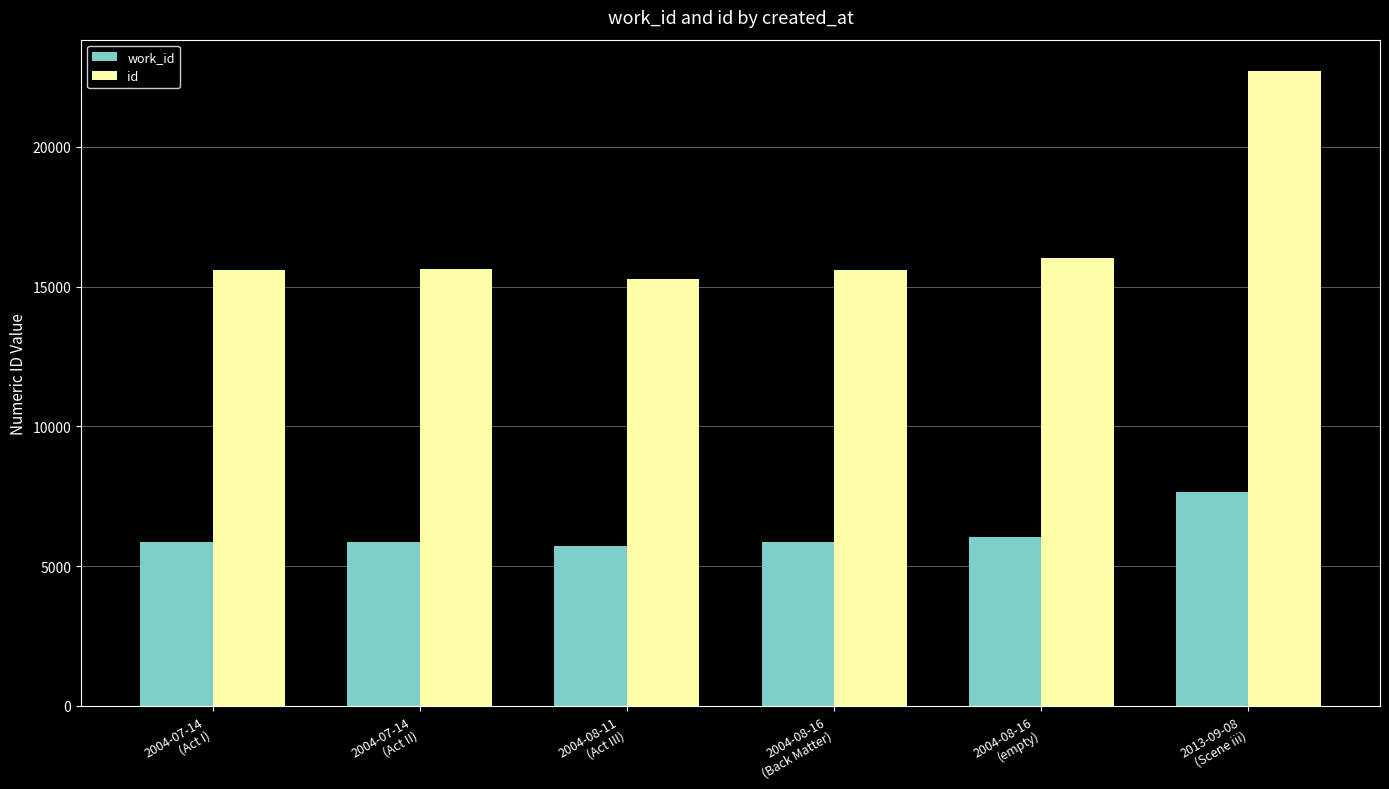

What is the difference between the highest and lowest values at 2004-08-16
(Back Matter)?

9732